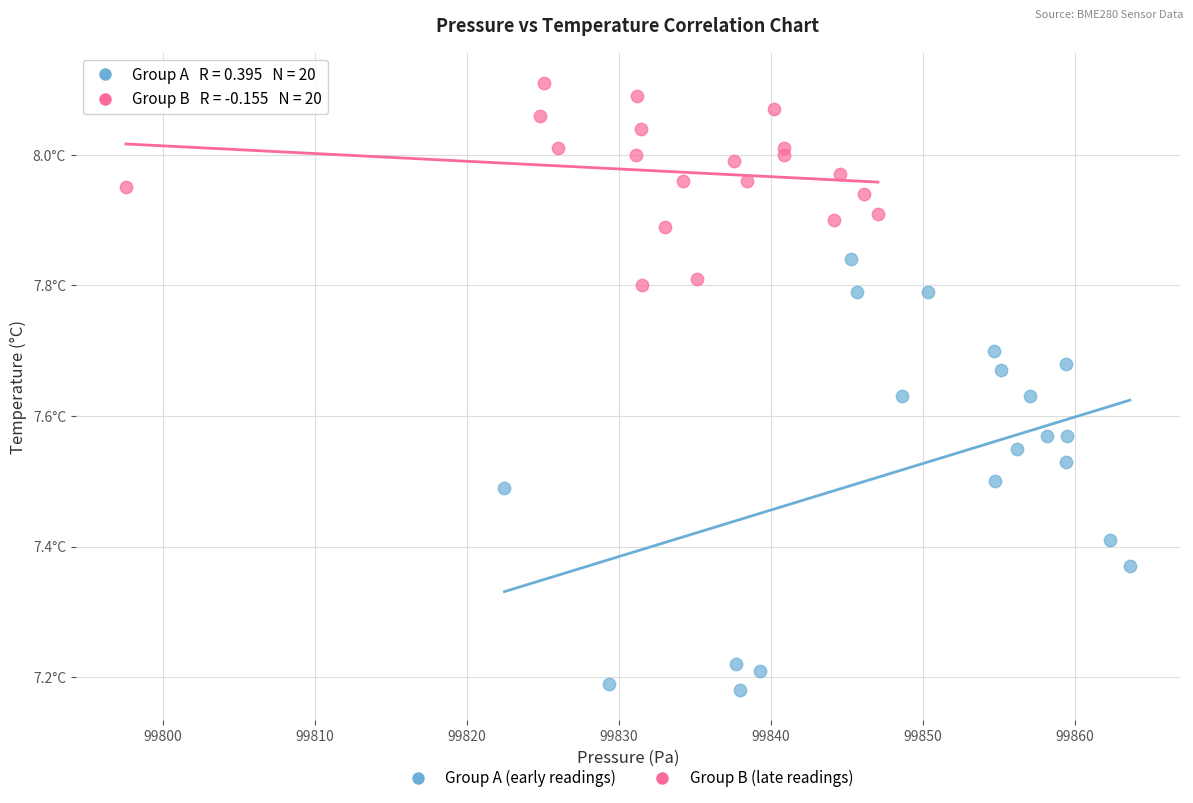

What are all the series names shown in the legend?

Group A (early readings), Group B (late readings)